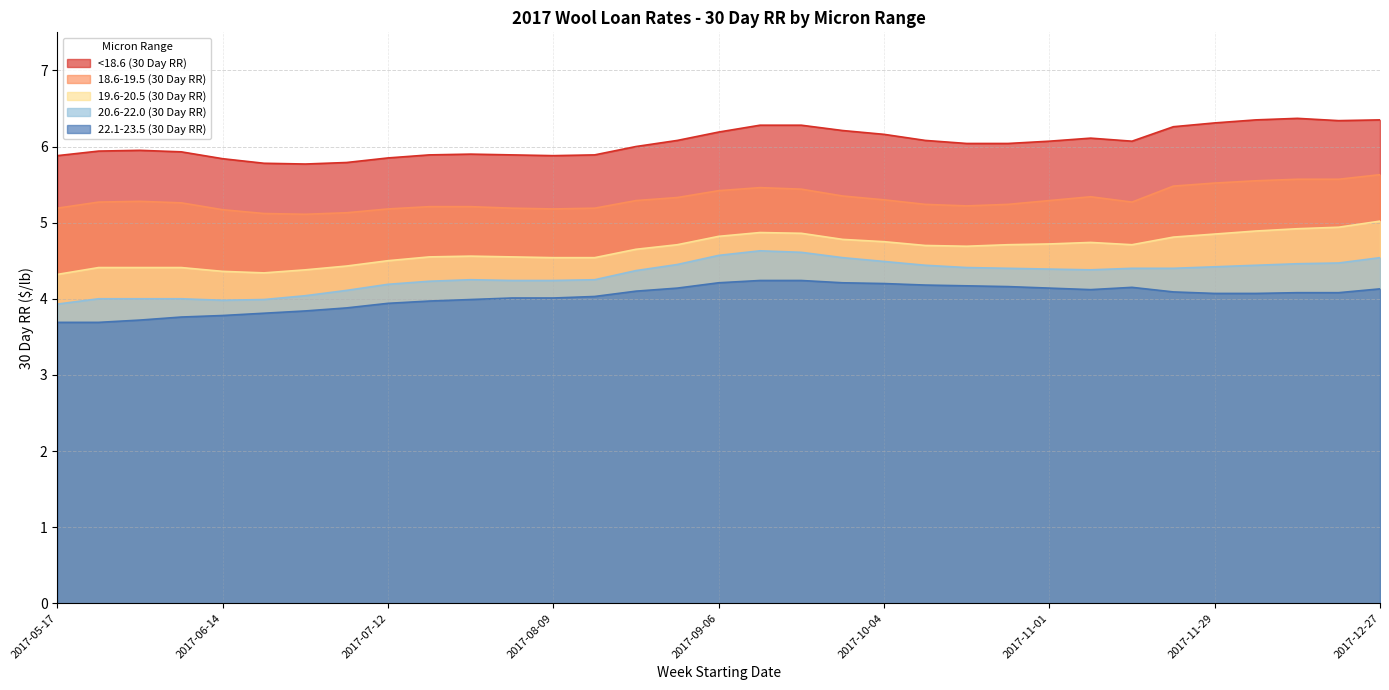

How many series are shown in this chart?

5